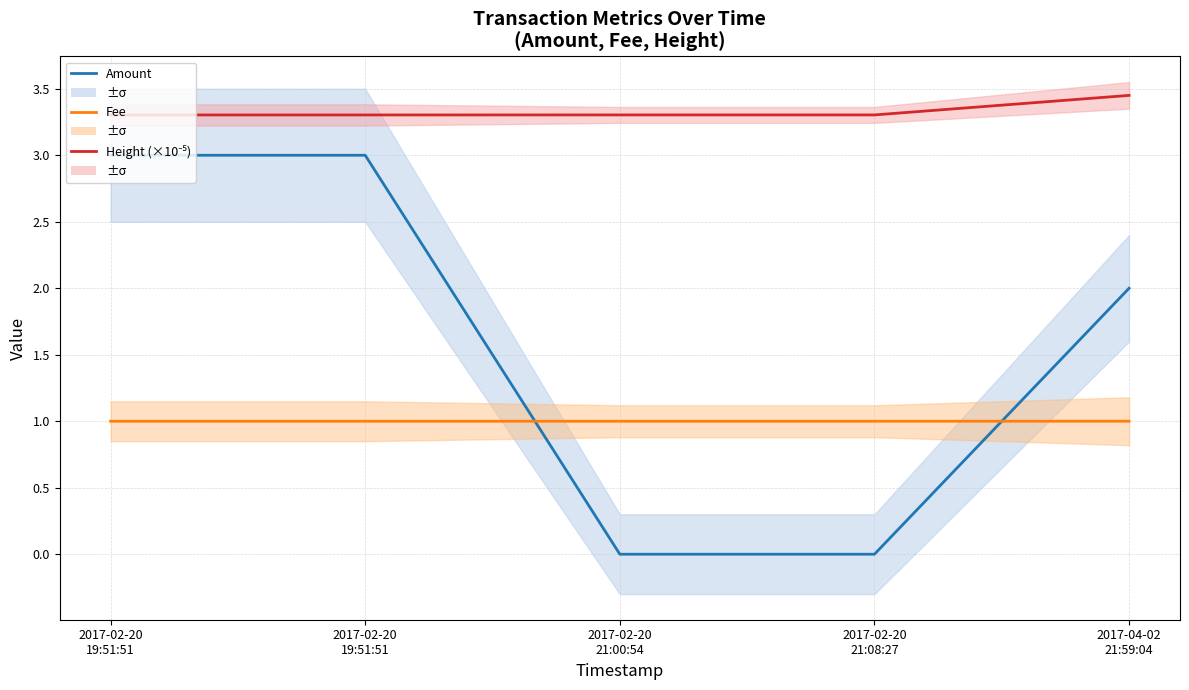

What is the label of the 5th point from the right?

2017-02-20
19:51:51